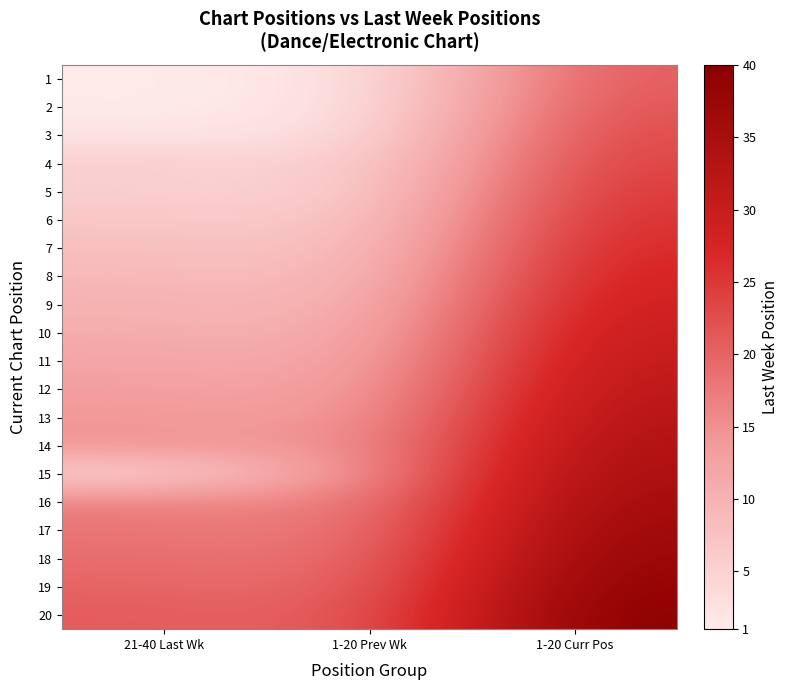

At which category is the sum across all series the highest?

1-20 Curr Pos